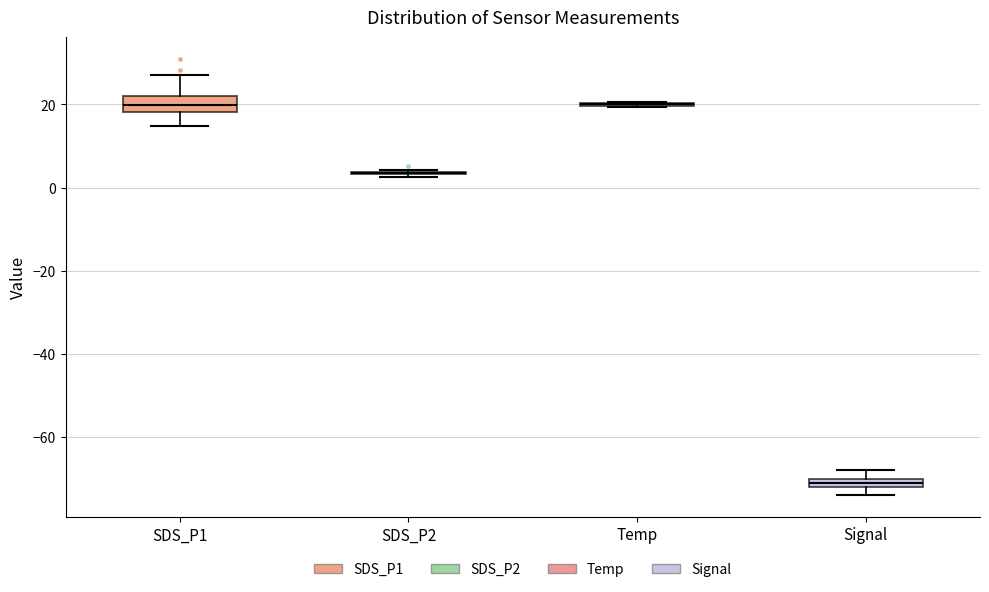

Where is the lower edge of the box for Signal on the y-axis? The values are not printed on the chart, so give them approximately, as read against the axis.

-72